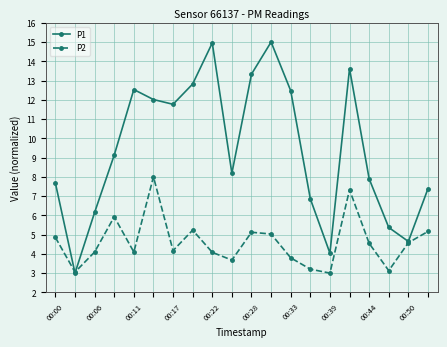

List the series in order of their overall mean, lowest first.

P2, P1